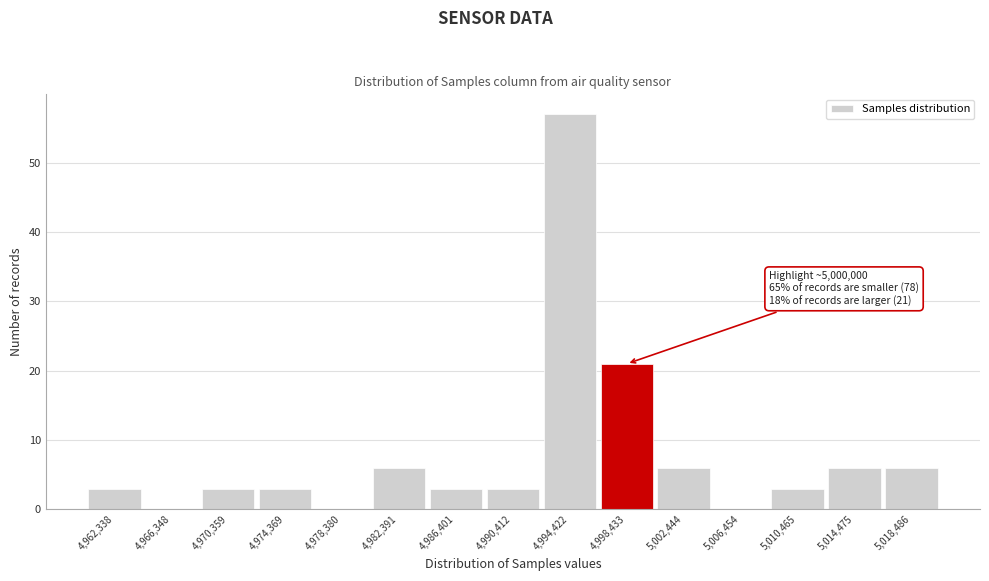

Reading left to right, list all the values displayed in this chart.

4,962,338=3	4,966,348=0	4,970,359=3	4,974,369=3	4,978,380=0	4,982,391=6	4,986,401=3	4,990,412=3	4,994,422=57	4,998,433=21	5,002,444=6	5,006,454=0	5,010,465=3	5,014,475=6	5,018,486=6